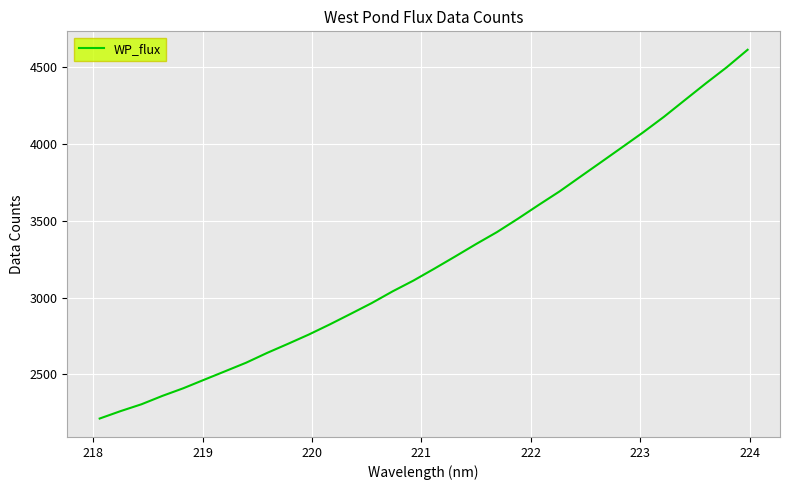

What is the smallest value displayed?

2212.4